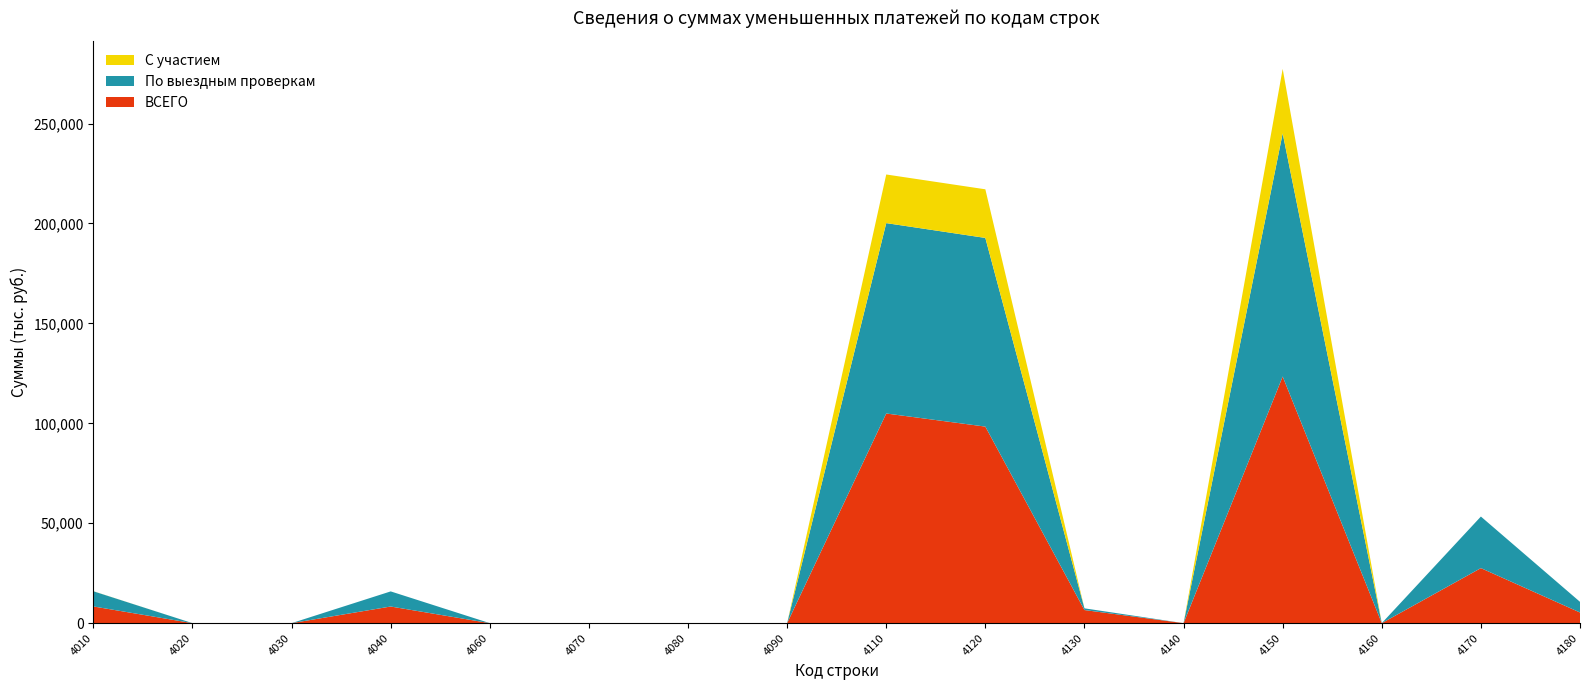

Reading right to left, what are all the values shown in this chart?

ВСЕГО: 4180=5334	4170=27543	4160=0	4150=123418	4140=0	4130=6559	4120=98357	4110=104916	4090=0	4080=0	4070=0	4060=0	4040=8326	4030=0	4020=0	4010=8362
По выездным проверкам: 4180=5334	4170=25807	4160=0	4150=121681	4140=0	4130=855	4120=94416	4110=95271	4090=0	4080=0	4070=0	4060=0	4040=7564	4030=0	4020=0	4010=7600
С участием: 4180=0	4170=0	4160=0	4150=32266	4140=0	4130=0	4120=24334	4110=24334	4090=0	4080=0	4070=0	4060=0	4040=0	4030=0	4020=0	4010=36